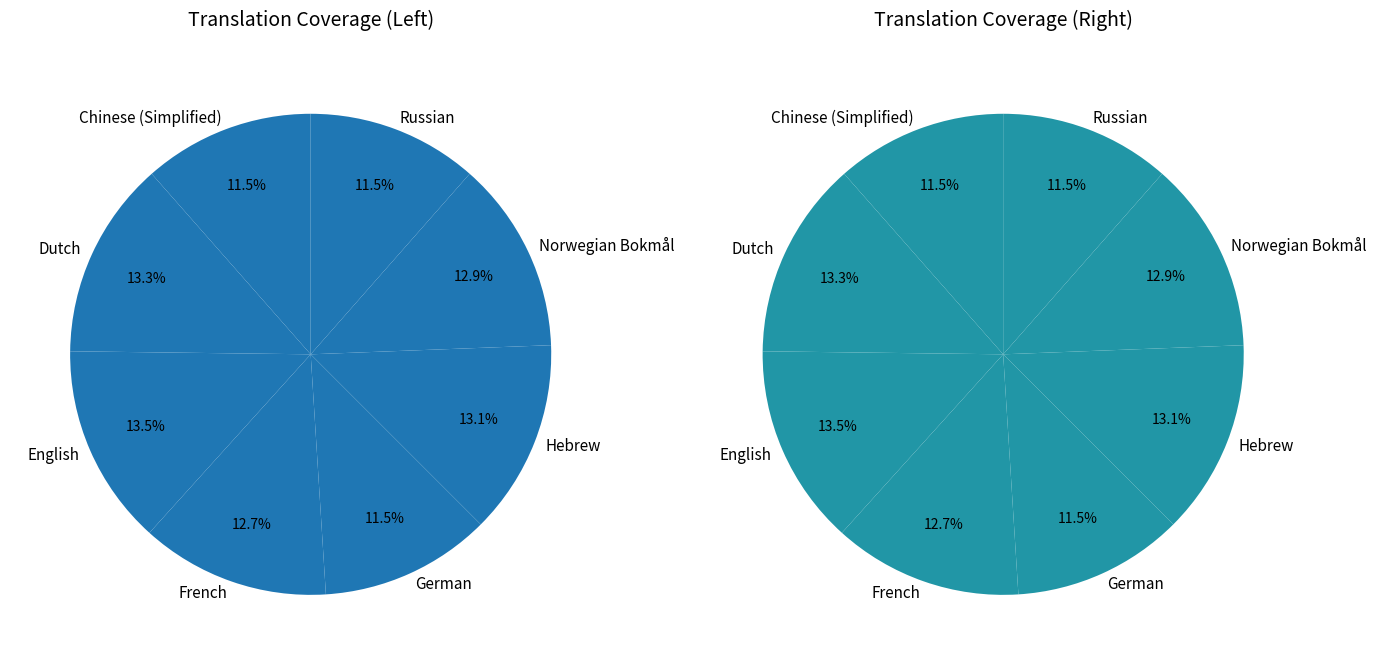

The German slice represents 11% of the pie. True or false?

True